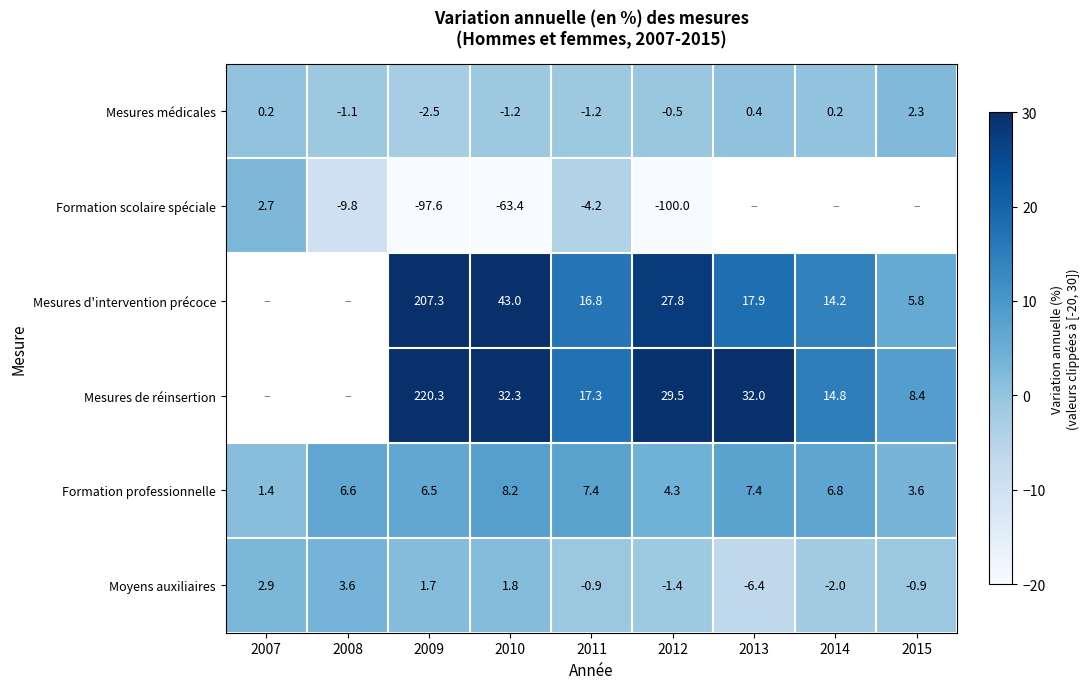

Is the value of Mesures médicales at 2014 greater than the value of Mesures d'intervention précoce at 2010?

No